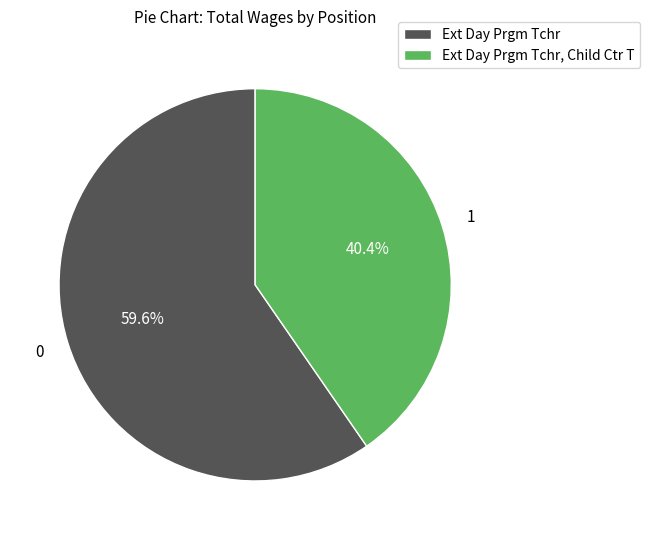

Approximately how many times larger is the value at Ext Day Prgm Tchr compared to Ext Day Prgm Tchr, Child Ctr T?

1.5